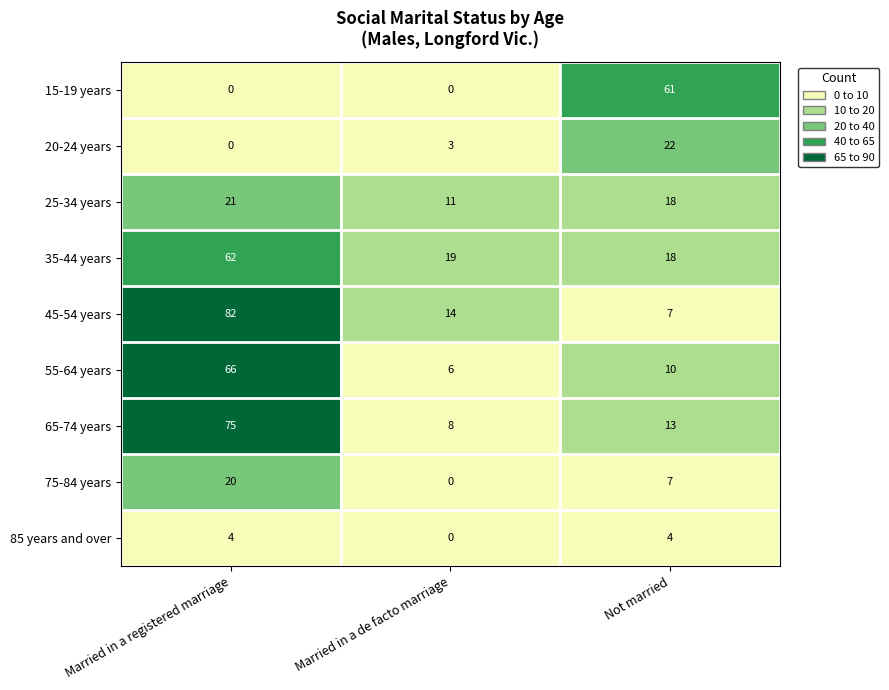

What is the average value of the 15-19 years series?

20